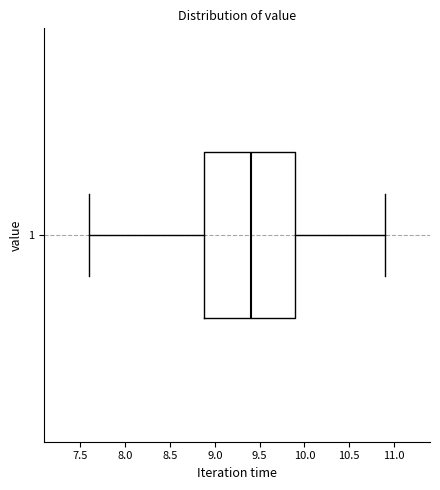

Transcribe this box plot: give where the median line is, the range the box spans, and where the two whiskers end, as read against the x-axis. The values are not printed on the chart, so give them approximately, as read against the axis.

median 9.4, box 8.9 to 9.9, whiskers 7.6 to 10.9